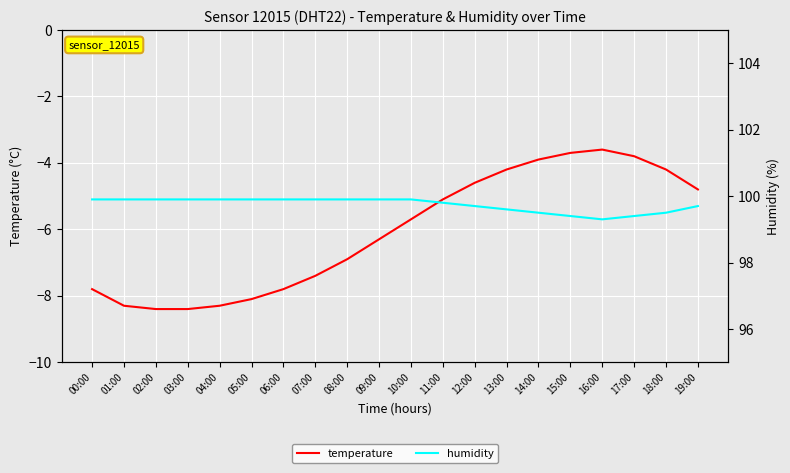

What position from the left is 08:00?

9